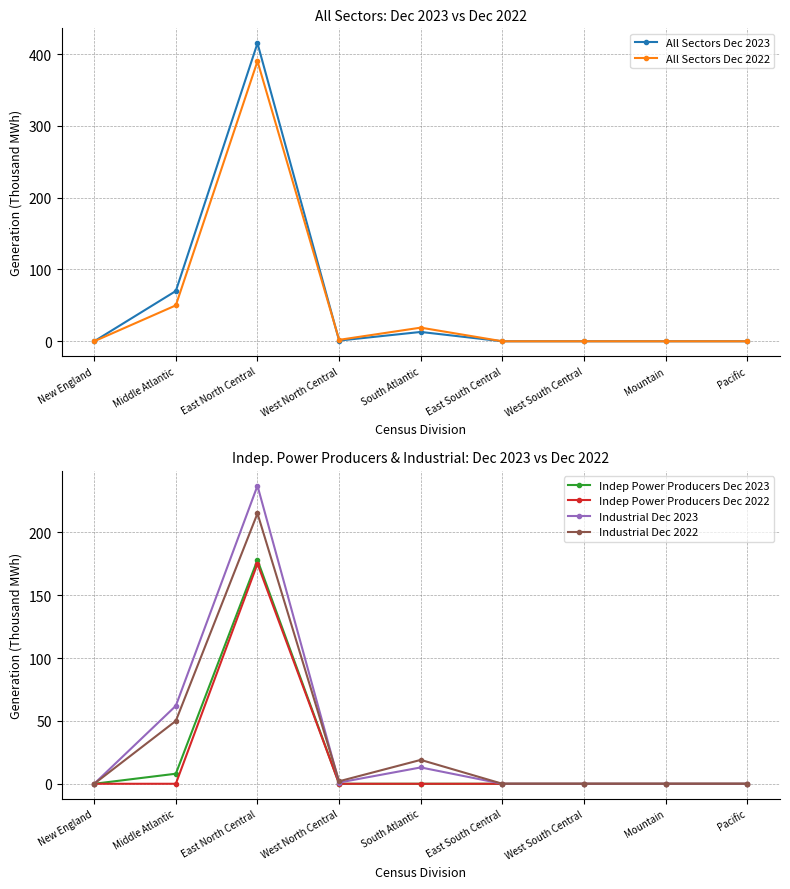

True or false: Indep Power Producers Dec 2022 has more than 2 interior local peaks.

False